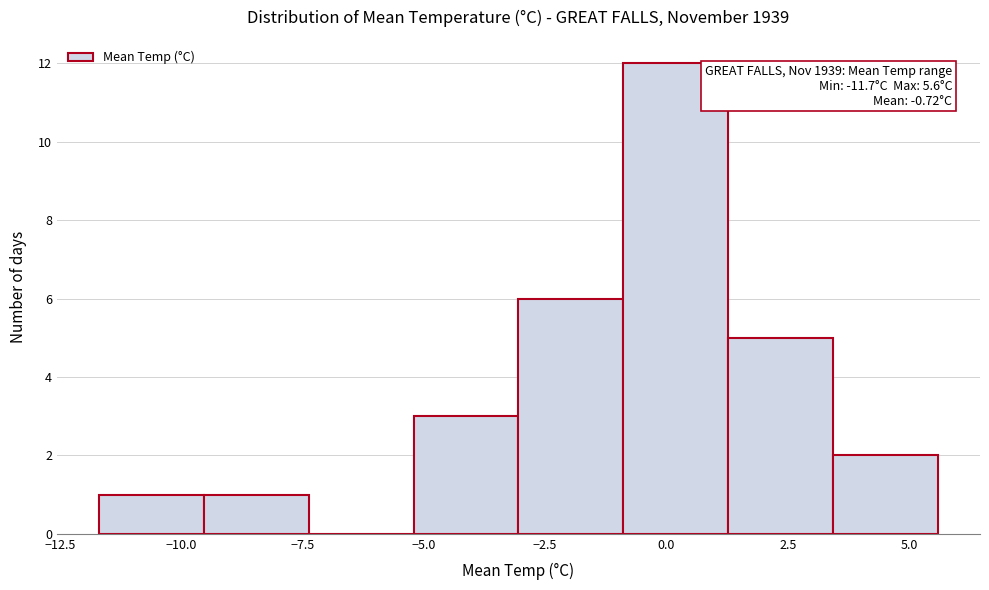

Which range on the x-axis has the tallest bar?

-1.0 to 1.5